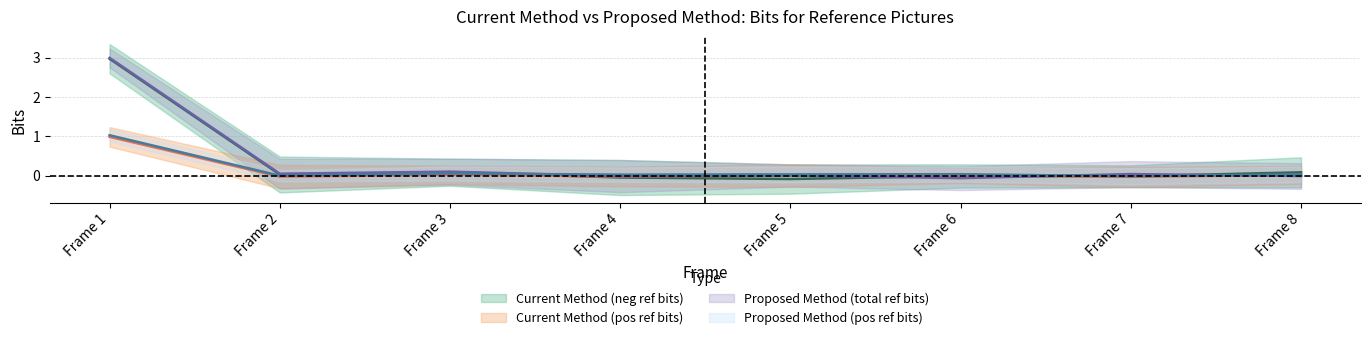

Which has a higher value, Frame 7 or Frame 8?

Frame 7